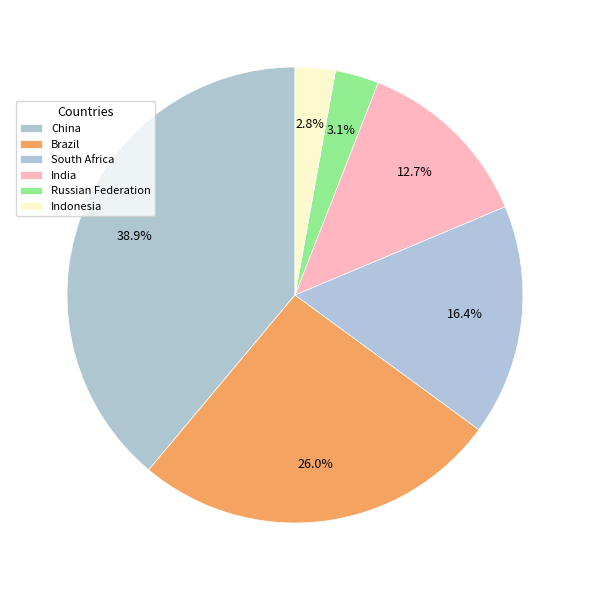

To the nearest percent, what is the combined percentage of Russian Federation and China?

42%